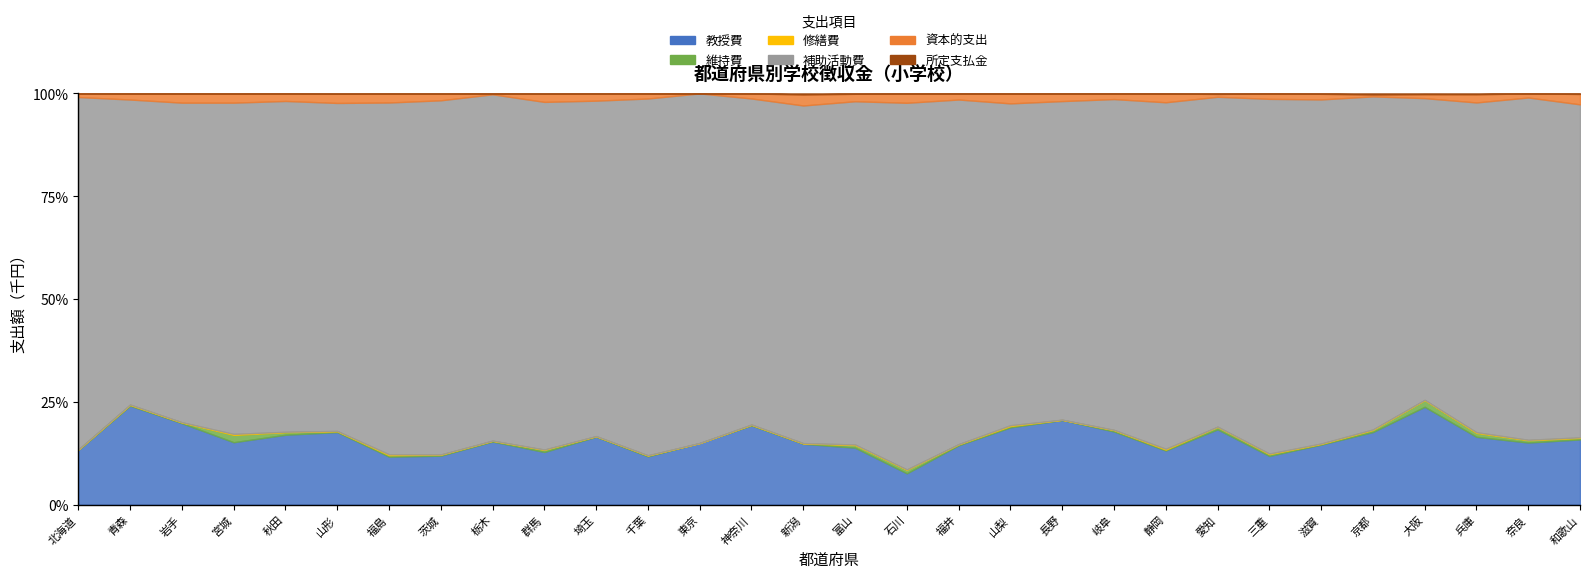

Which series ends up on top after the final intersection of 修繕費 and 所定支払金?

所定支払金